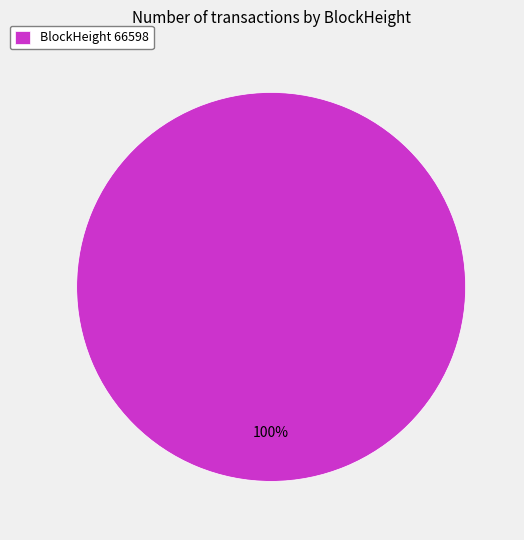

Rank the categories by value from highest to lowest.

BlockHeight 66598